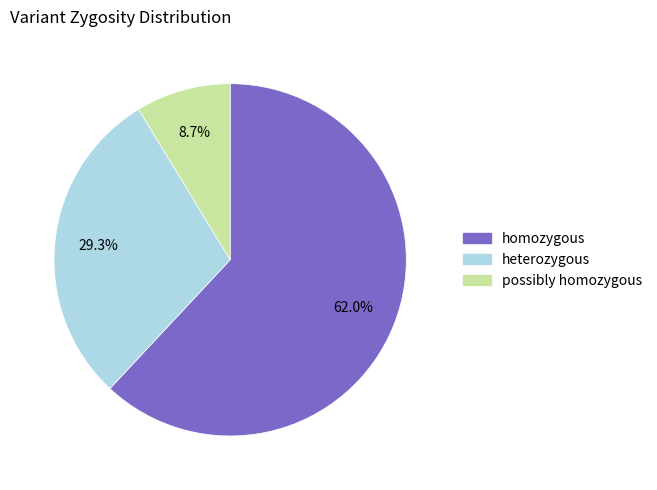

Which has a higher value, possibly homozygous or heterozygous?

heterozygous